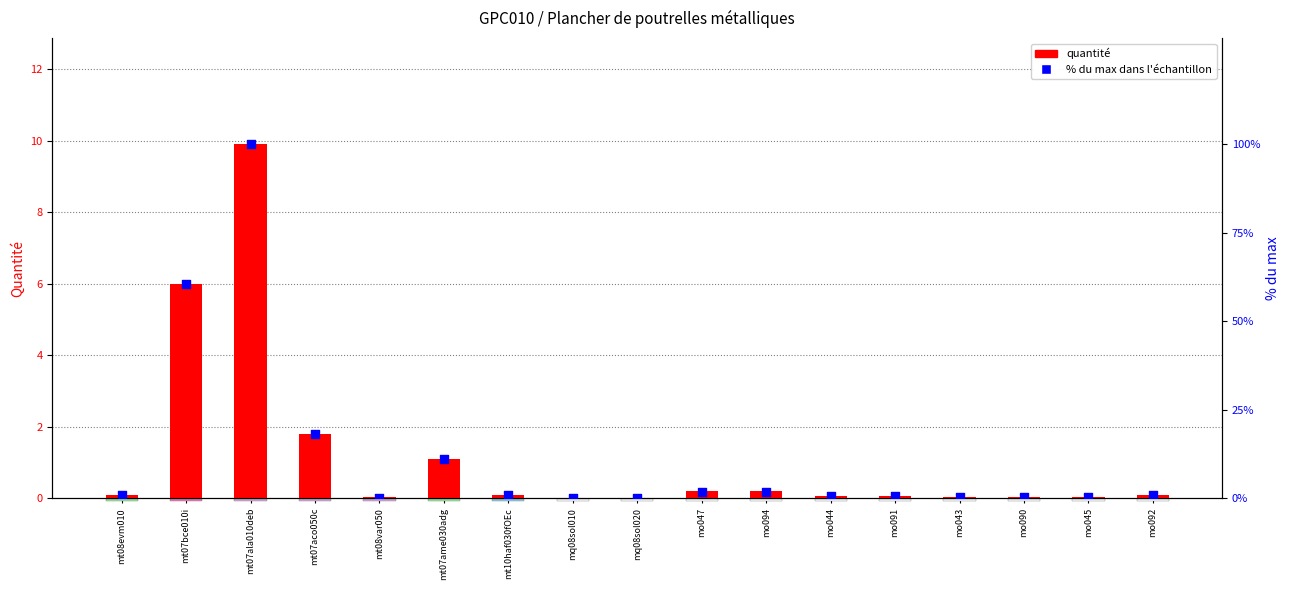

At how many categories does at least one series exceed 29?

2